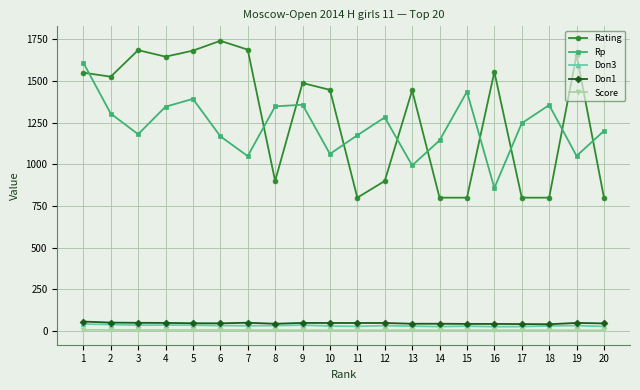

What is the sum of all Rp values?

24548.0